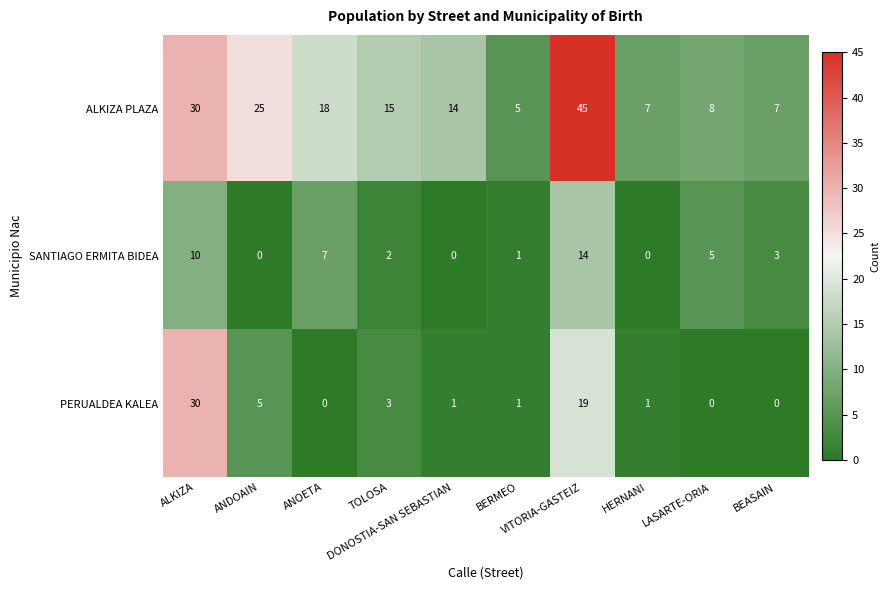

What is the highest value of the PERUALDEA KALEA series?

30